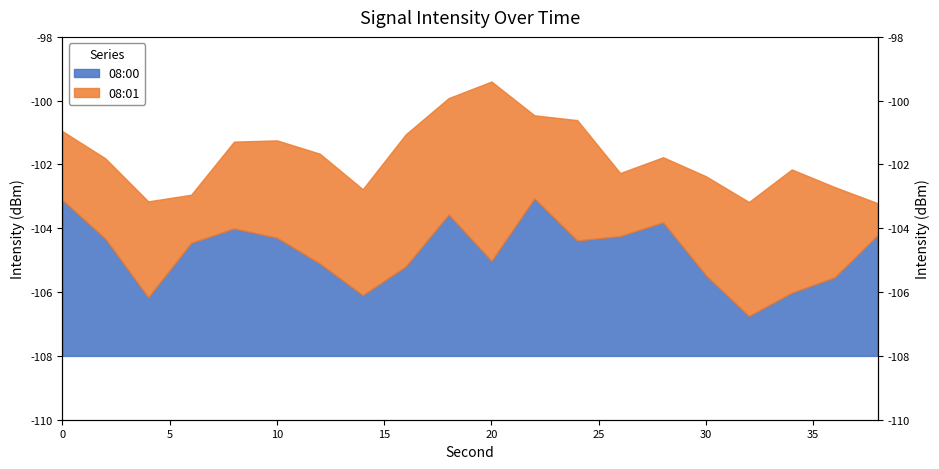

Is it true that the value at 24 is 1.7?

False